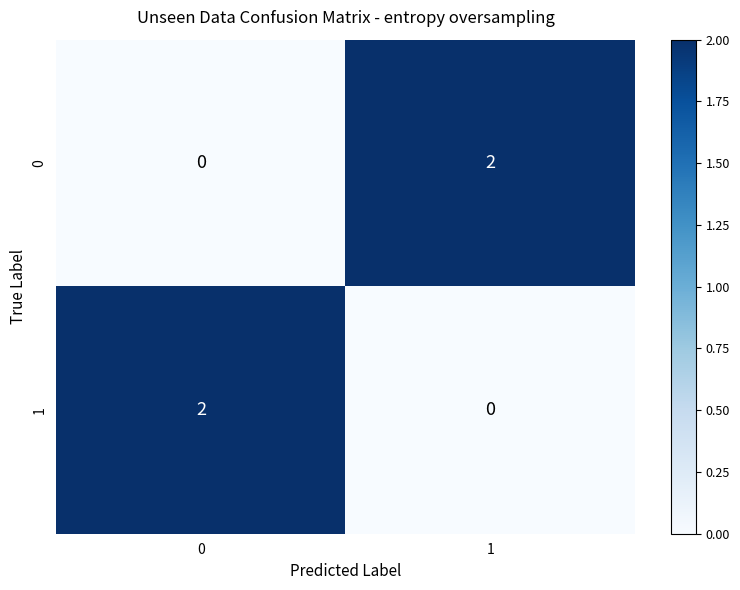

Is the value of 1 at 0 greater than the value of 0 at 0?

Yes